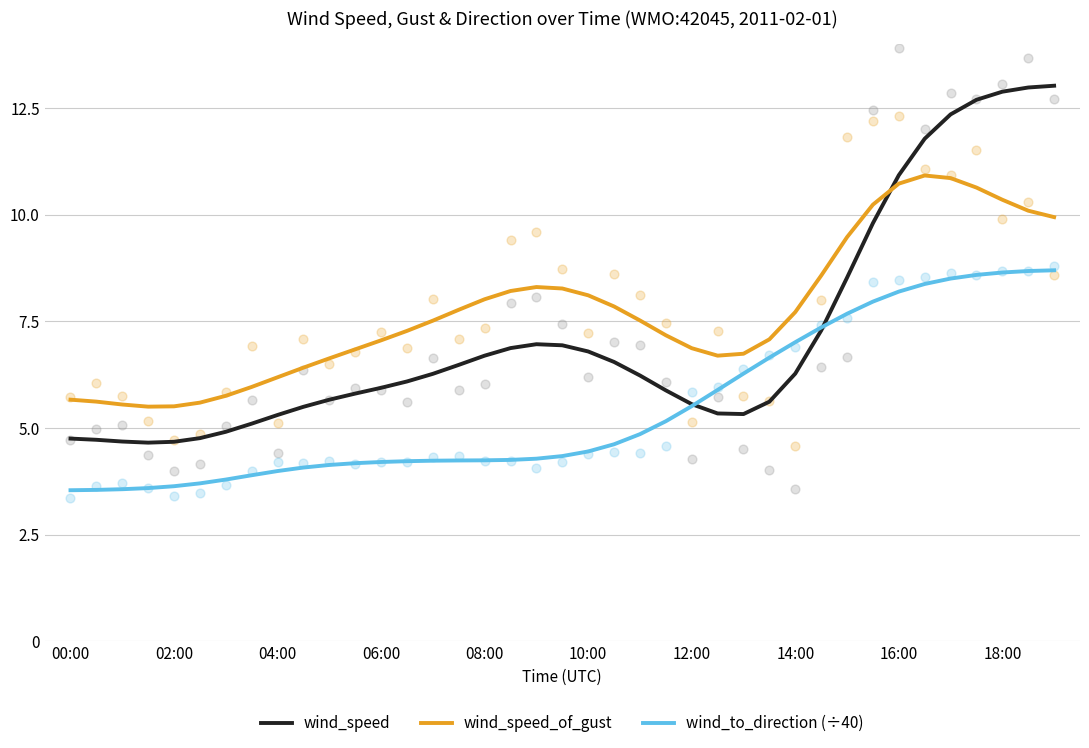

What are all the series names shown in the legend?

wind_speed, wind_speed_of_gust, wind_to_direction (÷40)